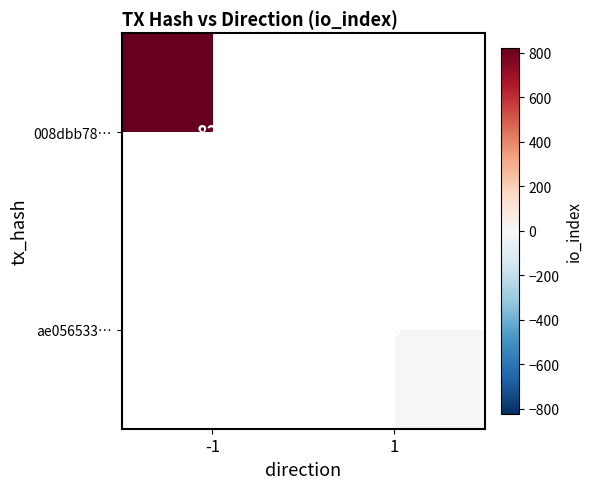

Is it true that 008dbb78… equals 821 at -1?

True